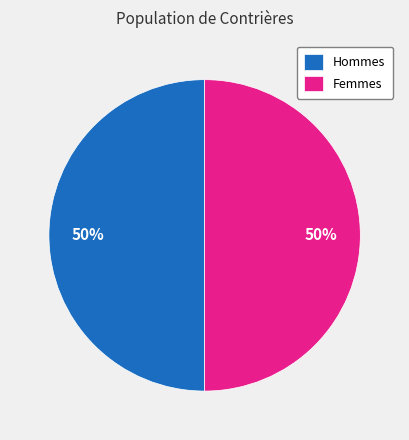

What percentage is the Hommes slice, to the nearest percent?

50%